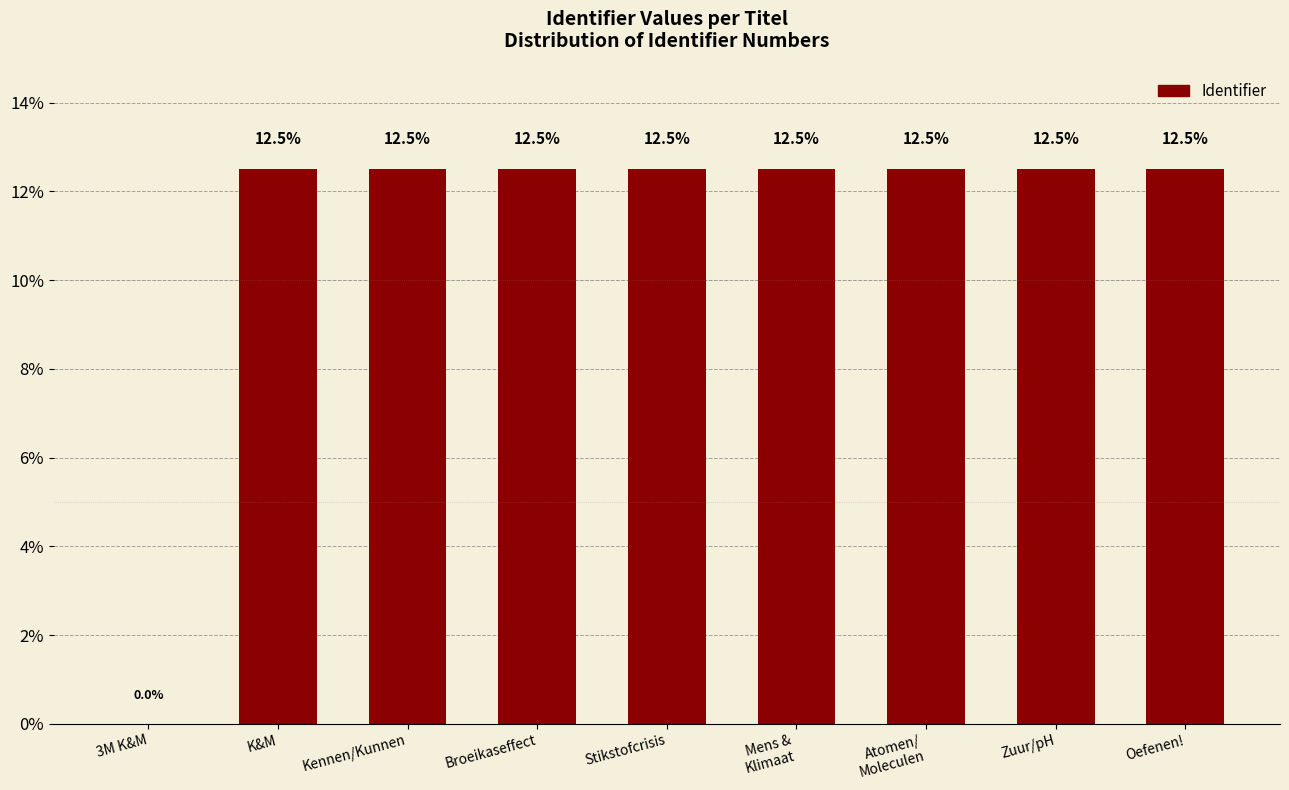

What is the greatest value displayed?

12.5